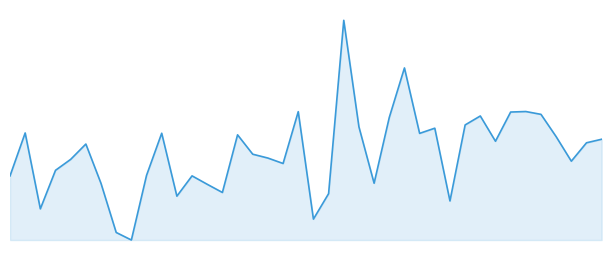

Is this an area chart (filled region under the line)?

Yes